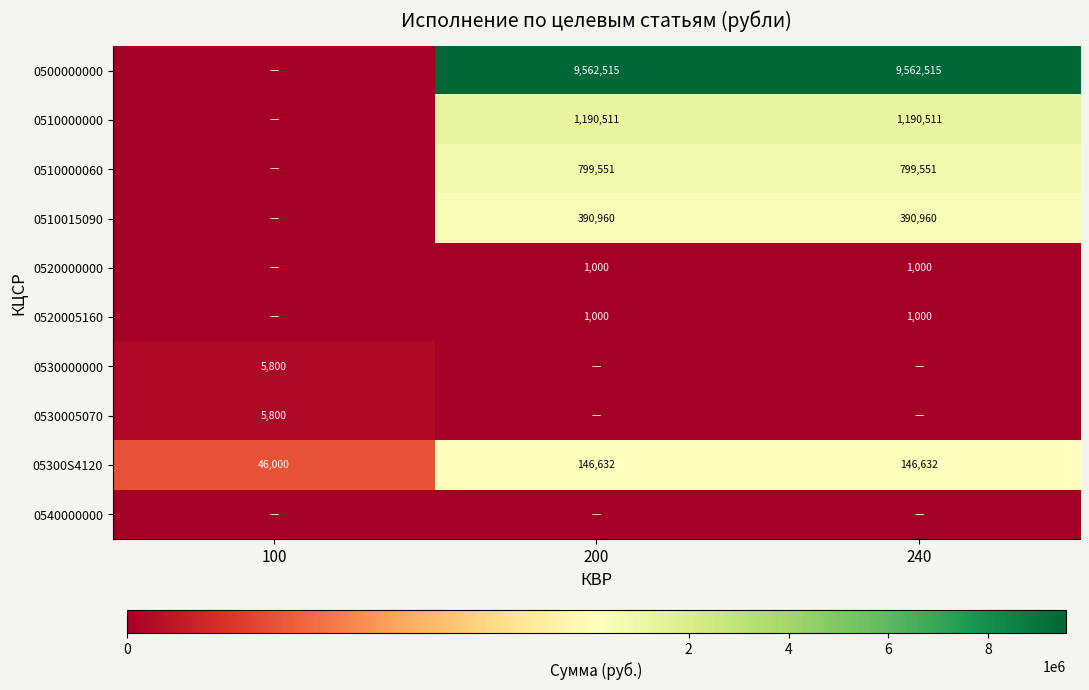

True or false: 05300S4120 has a value of 61704 at 100.

False